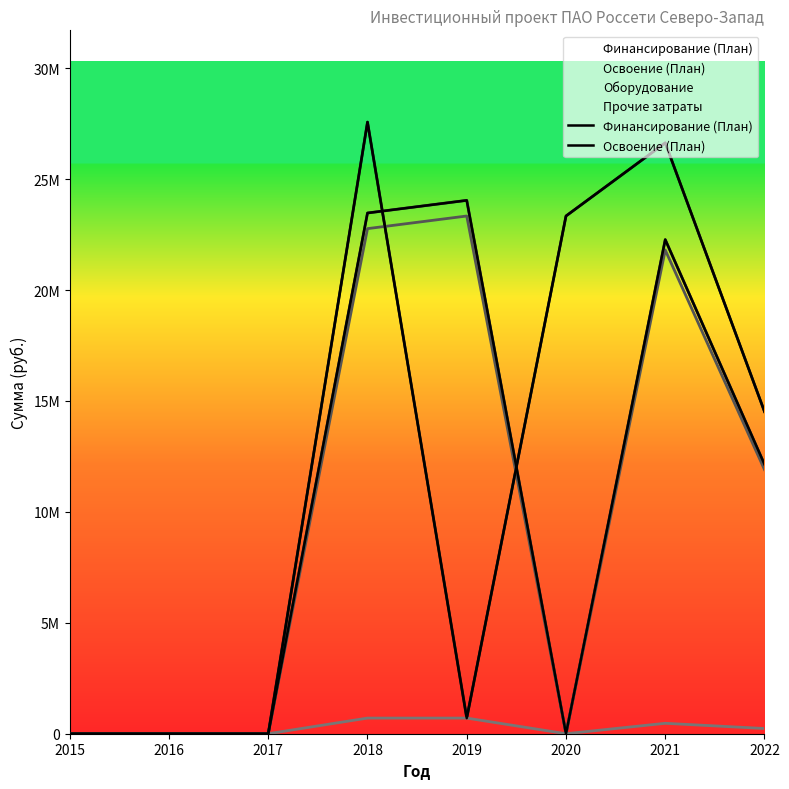

How many lines are shown in the chart?

2